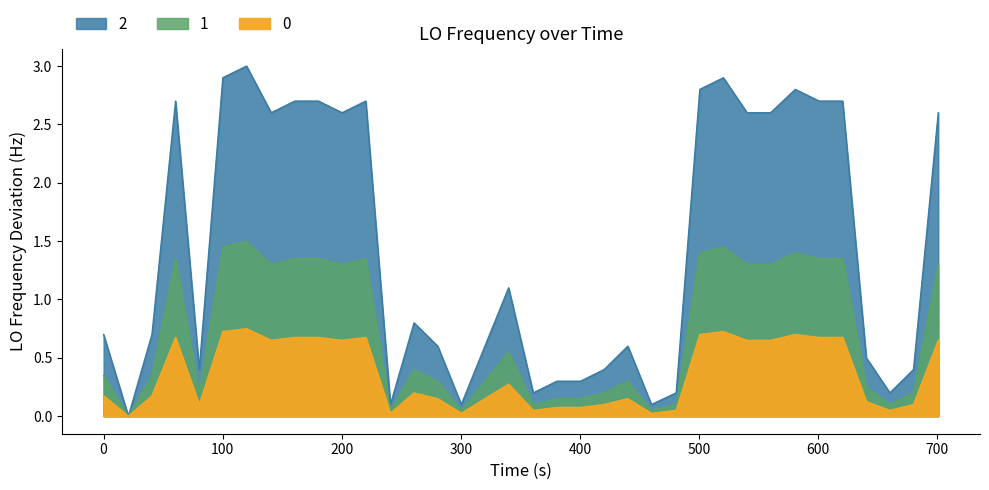

What is the difference between the maximum and minimum values?

3.0